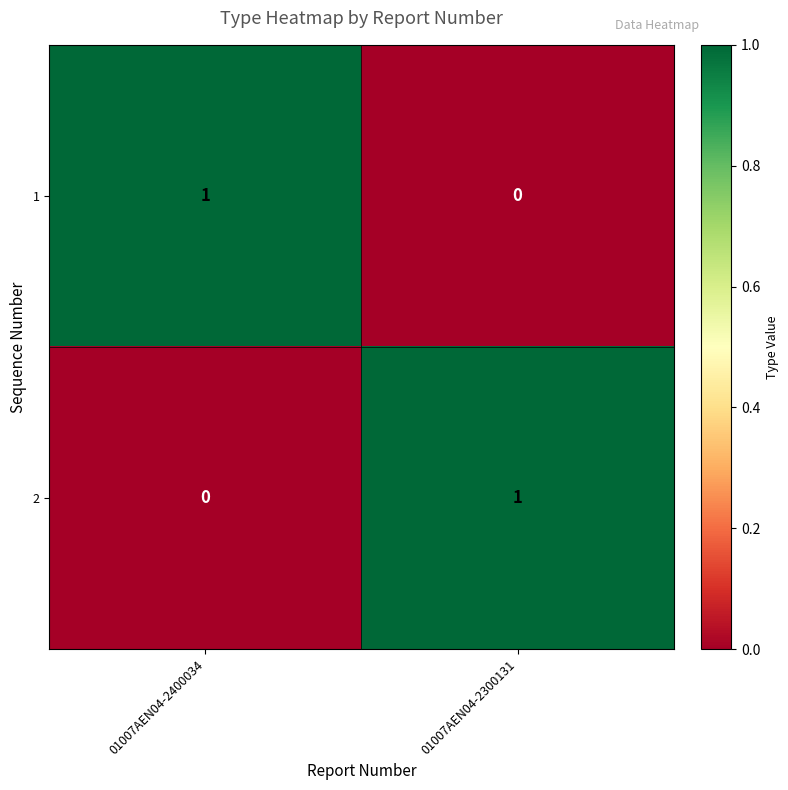

True or false: 2 has a value of 0 at 01007AEN04-2300131.

False